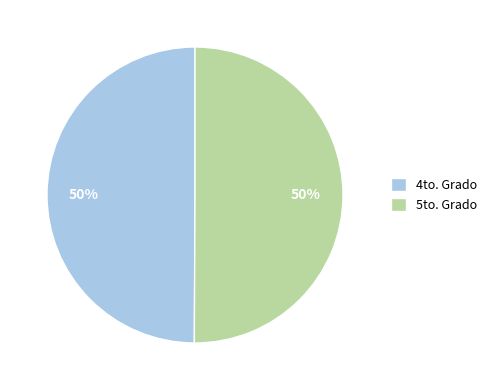

To the nearest percent, what percentage of the pie is 4to. Grado?

50%